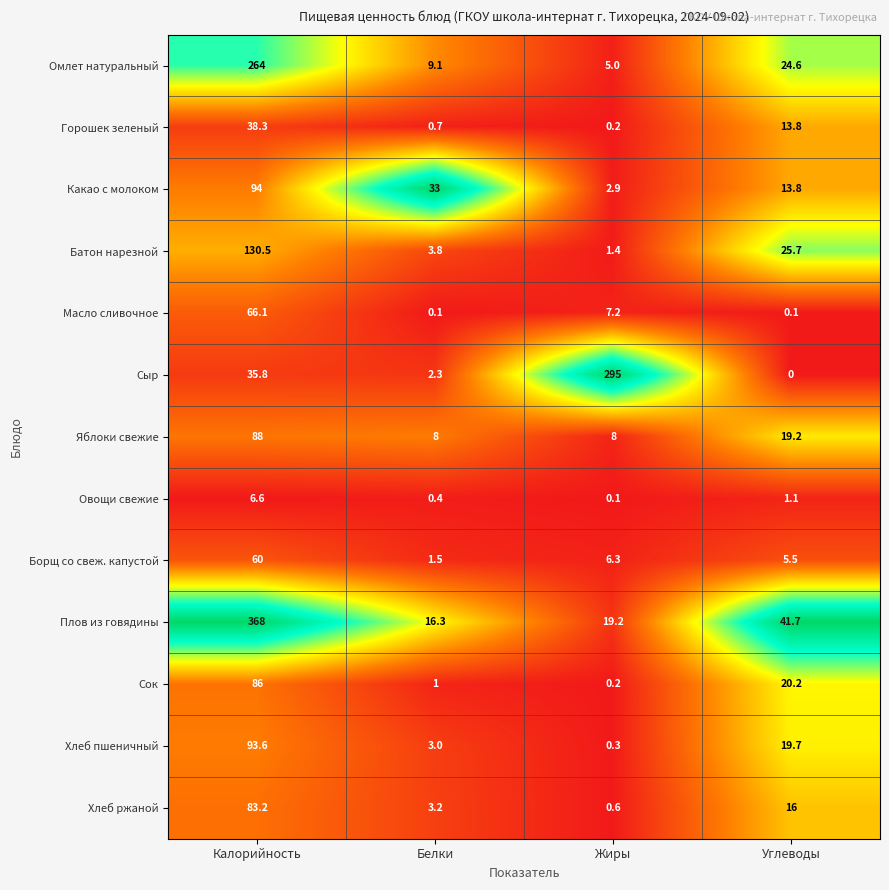

What is the difference between the highest and lowest values at Белки?

32.9